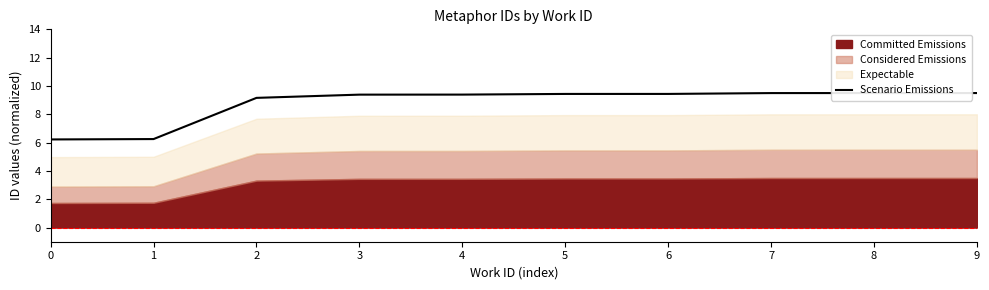

Rank the categories by value from highest to lowest.

9, 8, 7, 6, 5, 4, 3, 2, 1, 0